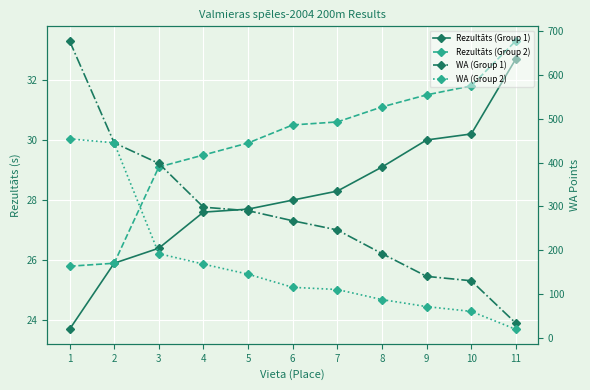

What is the total value across all series at 10?

252.0